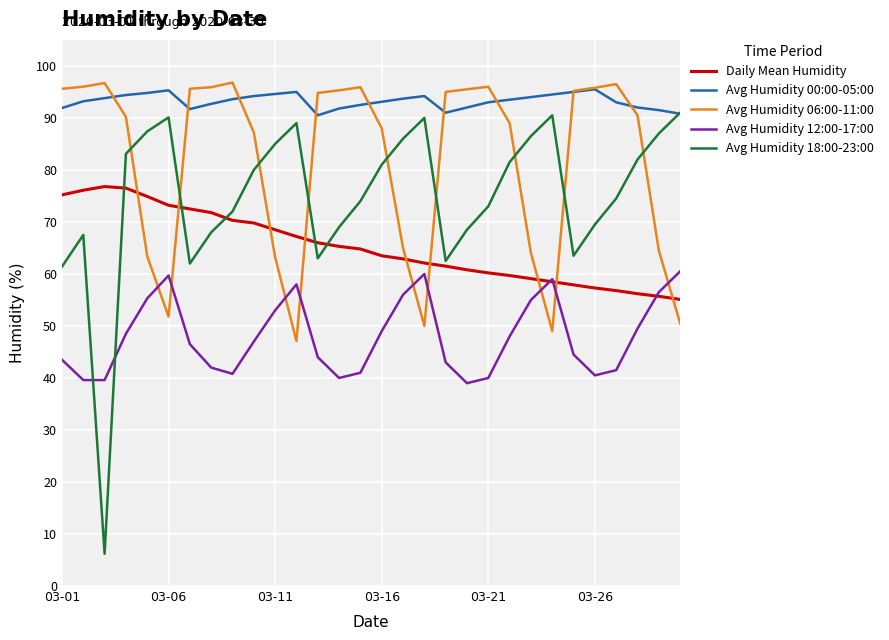

Which series has the widest spread of values?

Avg Humidity 18:00-23:00